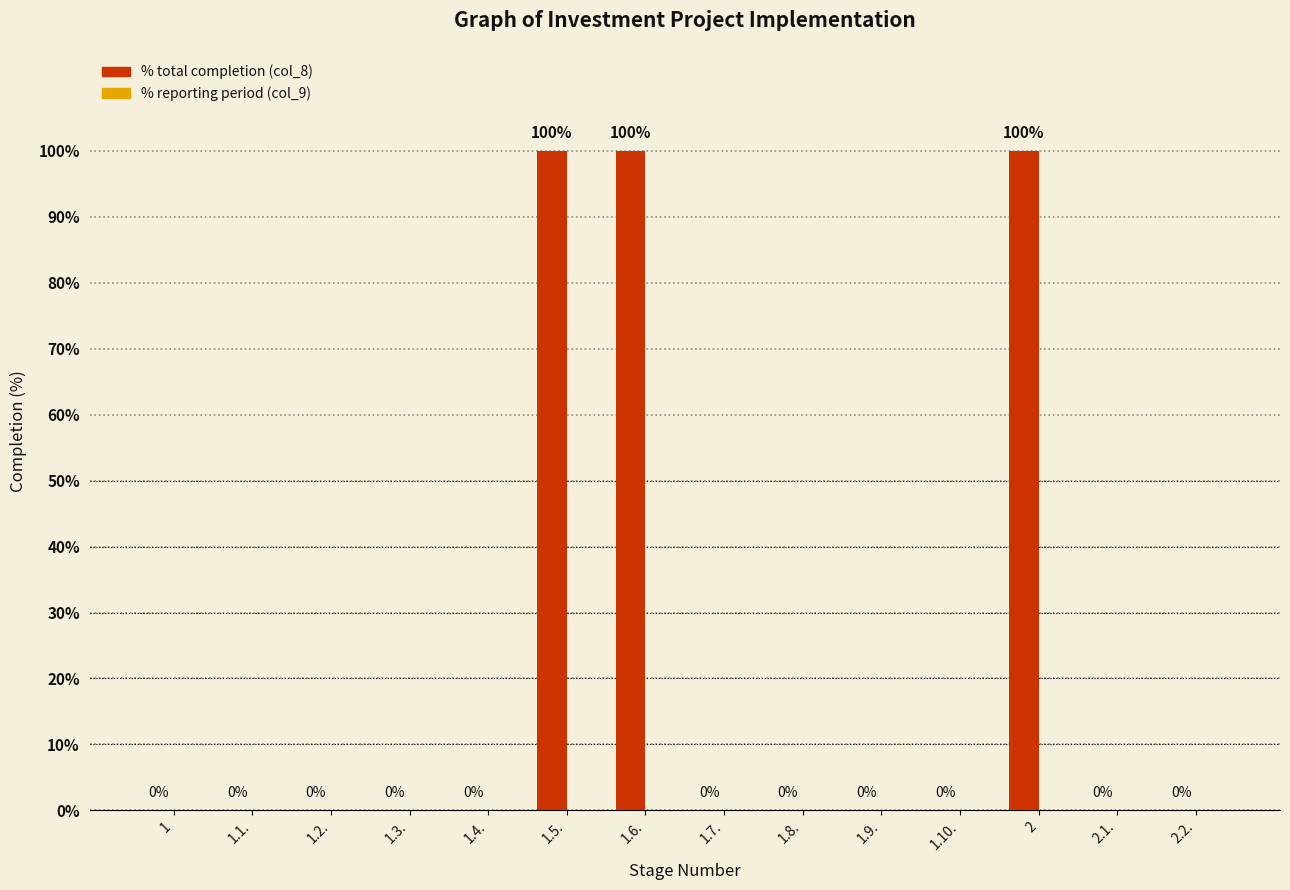

The chart shows a value of 0 at 1.10.. True or false?

True